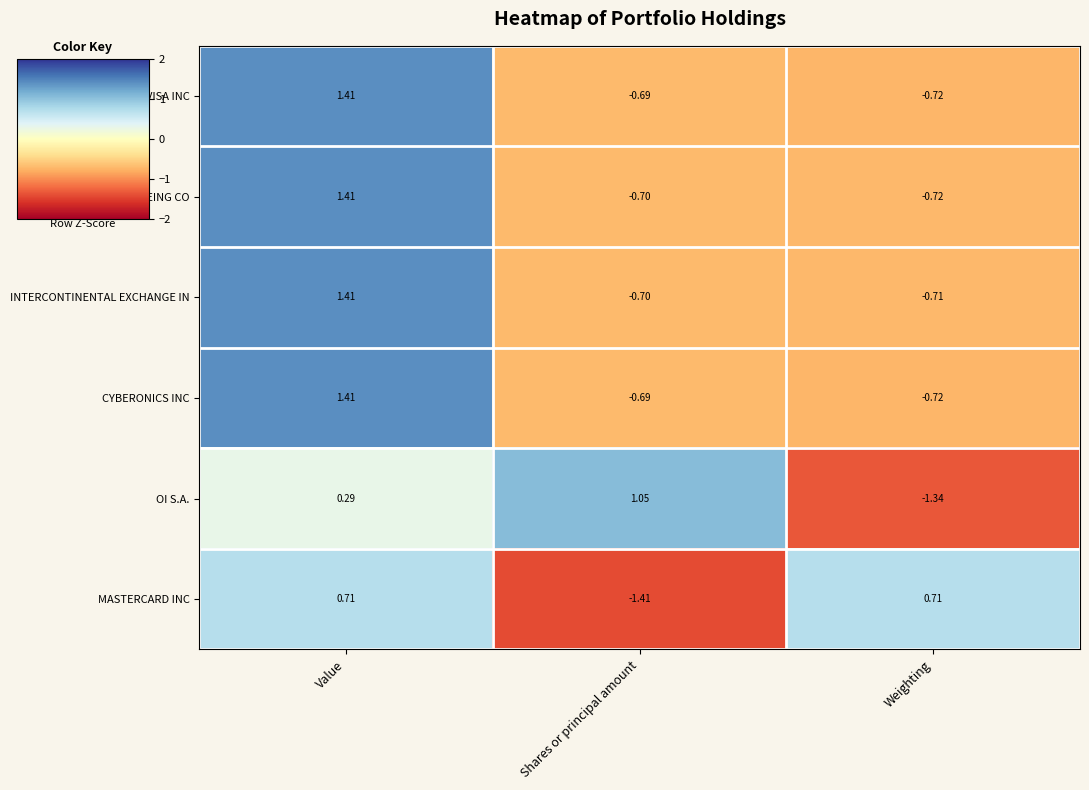

How many values in OI S.A. are below zero?

1